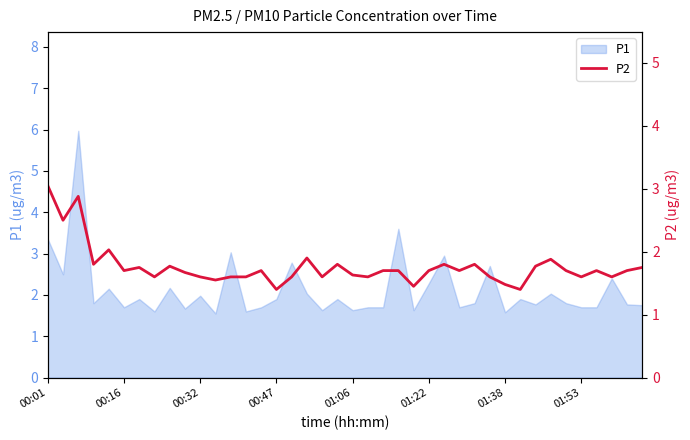

The value of P1 at 00:32 is 2.9. True or false?

False